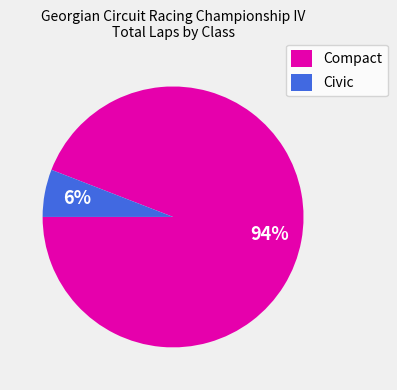

Is the sum of Compact and Civic greater than half?

Yes